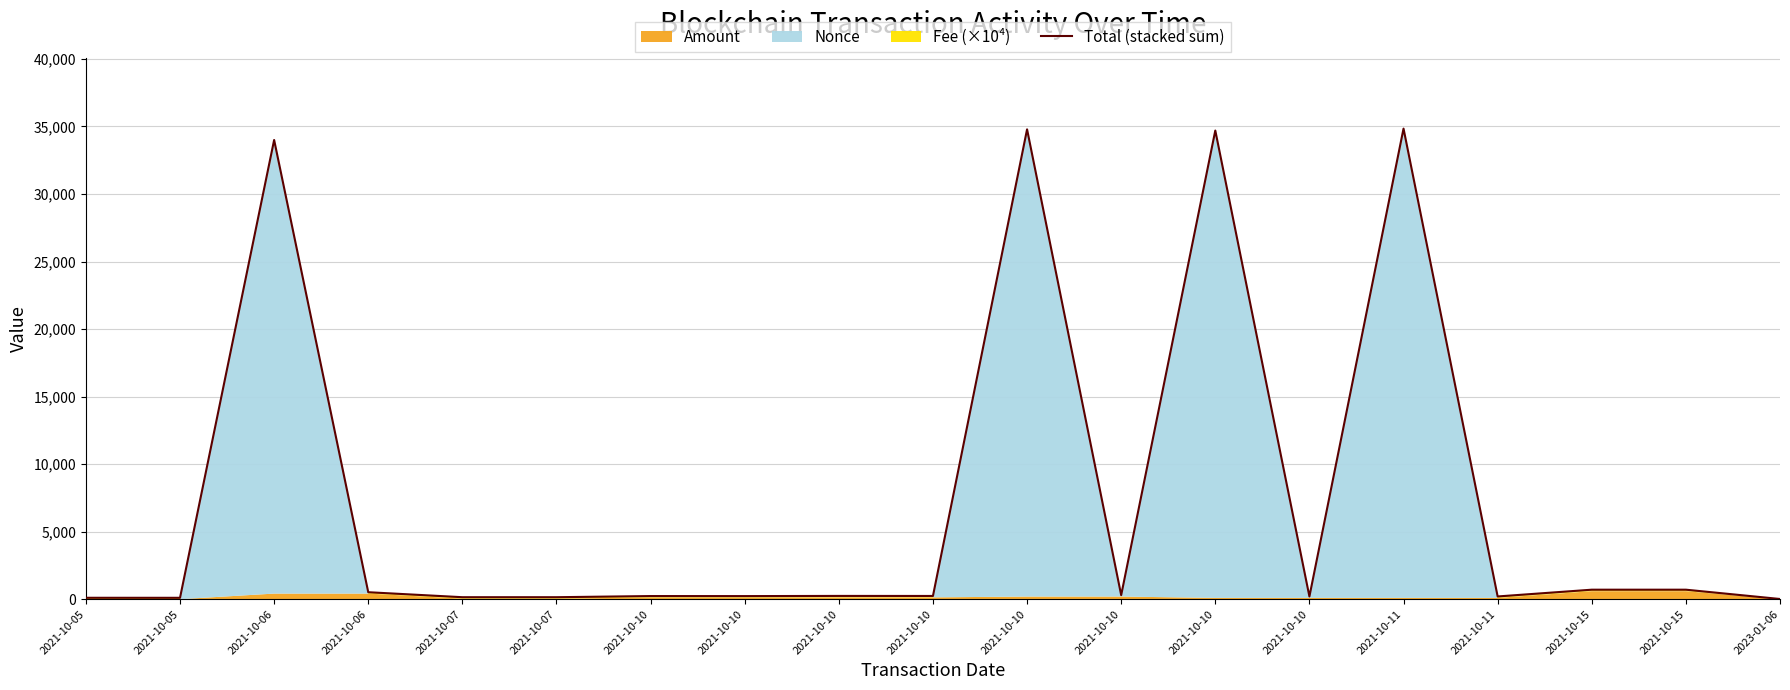

At which category does the chart reach its peak across all series?

2021-10-11